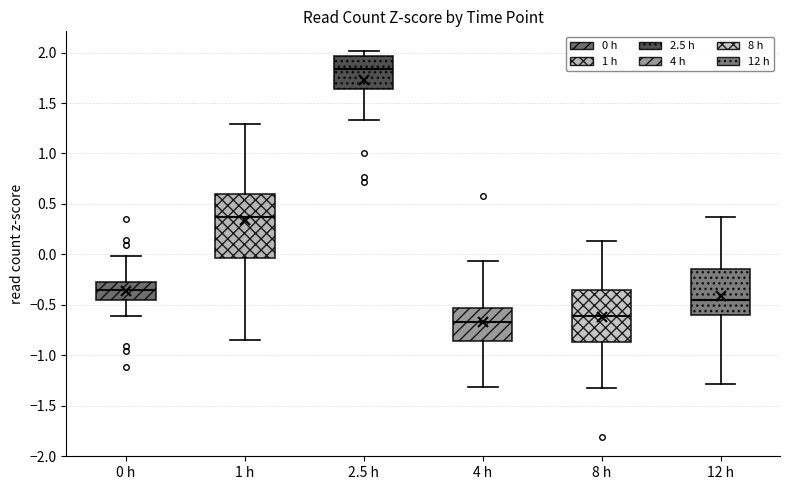

Reading left to right, read every box against the y-axis: the position of its median line, the range the box covers, and the ends of its whiskers. The values are not printed on the chart, so give them approximately, as read against the axis.

0 h: median -0.35, box -0.45 to -0.25, whiskers -0.60 to 0.00
1 h: median 0.35, box -0.05 to 0.60, whiskers -0.85 to 1.30
2.5 h: median 1.85, box 1.65 to 1.95, whiskers 1.35 to 2.00
4 h: median -0.65, box -0.85 to -0.55, whiskers -1.30 to -0.05
8 h: median -0.60, box -0.85 to -0.35, whiskers -1.30 to 0.15
12 h: median -0.45, box -0.60 to -0.15, whiskers -1.30 to 0.35